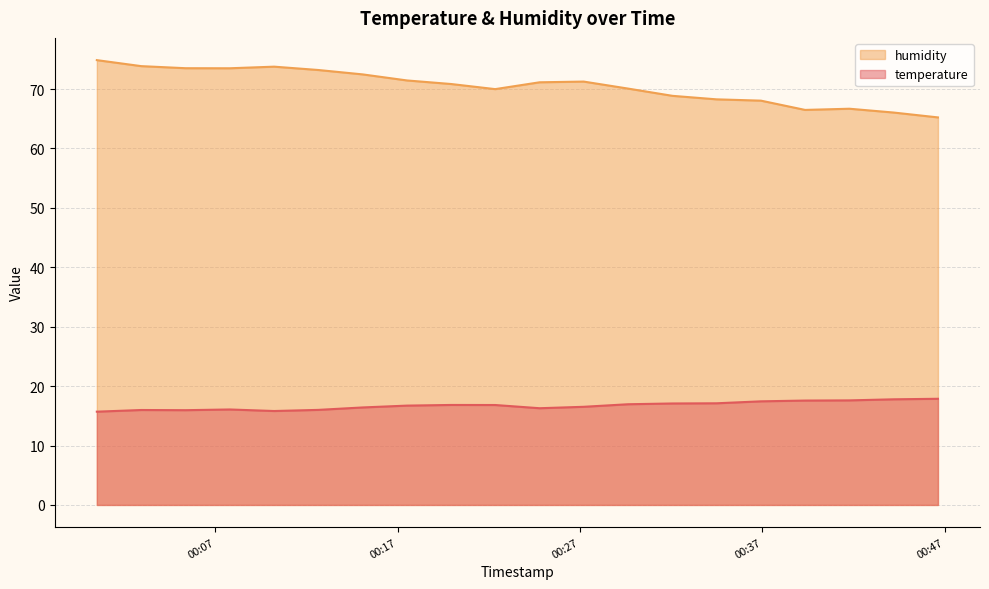

Where is the first local maximum for temperature?

2023-05-17T00:02:57